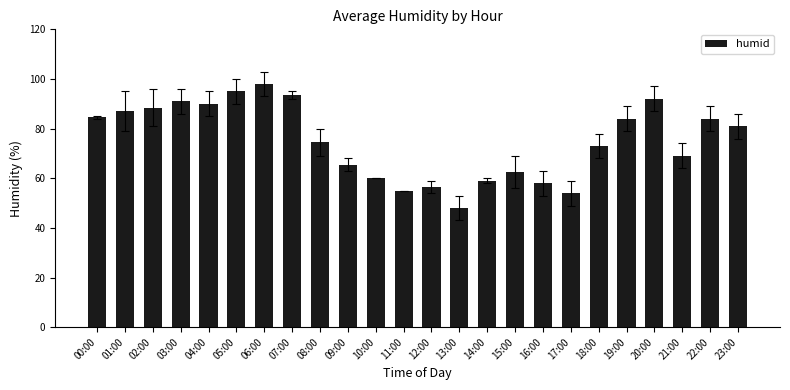

Reading left to right, transcribe all the data shown in this chart.

00:00=84.5	01:00=87.0	02:00=88.5	03:00=91.0	04:00=90.0	05:00=95.0	06:00=98.0	07:00=93.5	08:00=74.5	09:00=65.5	10:00=60.0	11:00=55.0	12:00=56.5	13:00=48.0	14:00=59.0	15:00=62.5	16:00=58.0	17:00=54.0	18:00=73.0	19:00=84.0	20:00=92.0	21:00=69.0	22:00=84.0	23:00=81.0